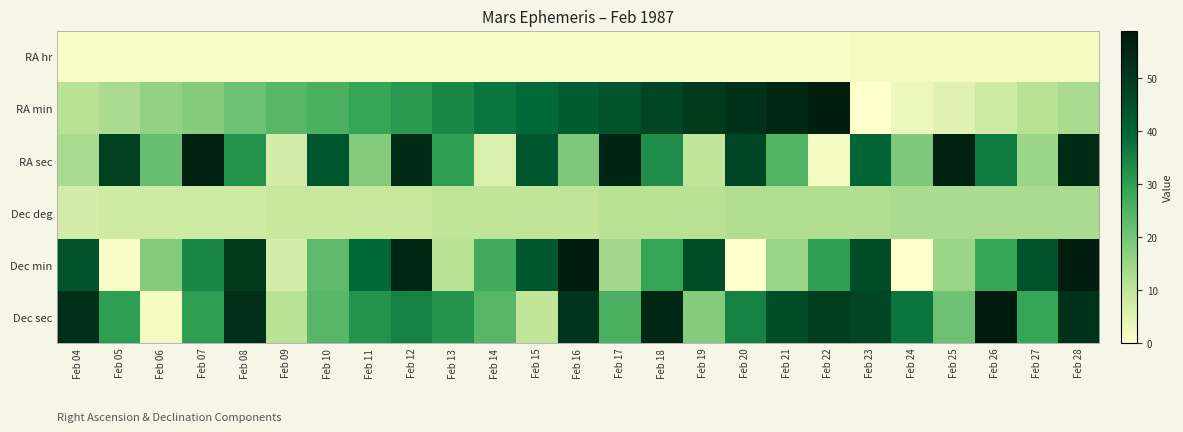

At how many categories does at least one series exceed 4?

25